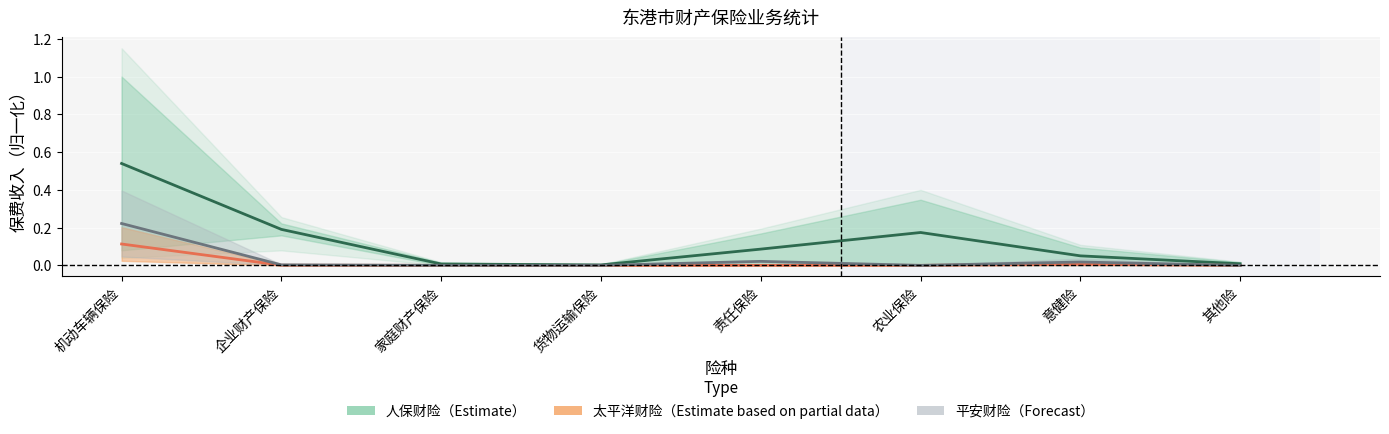

Reading right to left, transcribe all the data shown in this chart.

人保_累计: 0.0	0.1	0.2	0.1	0.0	0.0	0.2	0.5
太平洋_当月: 0.0	0.0	0.0	0.0	0.0	0.0	0.0	0.1
太平洋_累计: 0.0	0.0	0.0	0.0	0.0	0.0	0.0	0.2